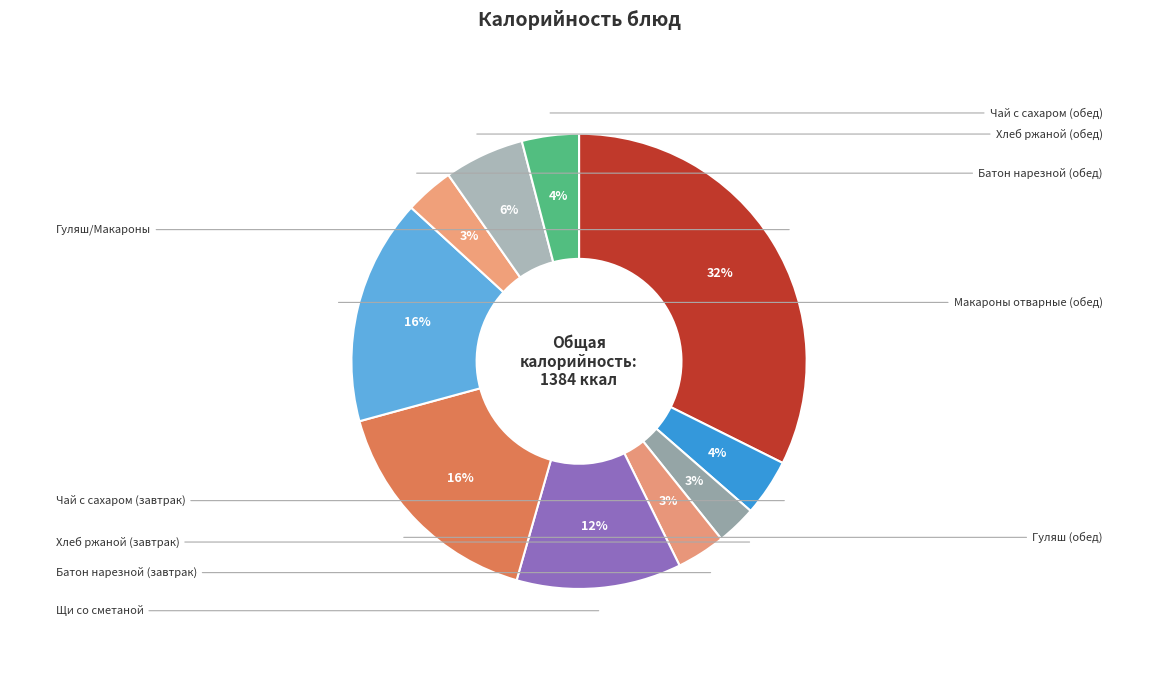

How many segments does this pie chart have?

10